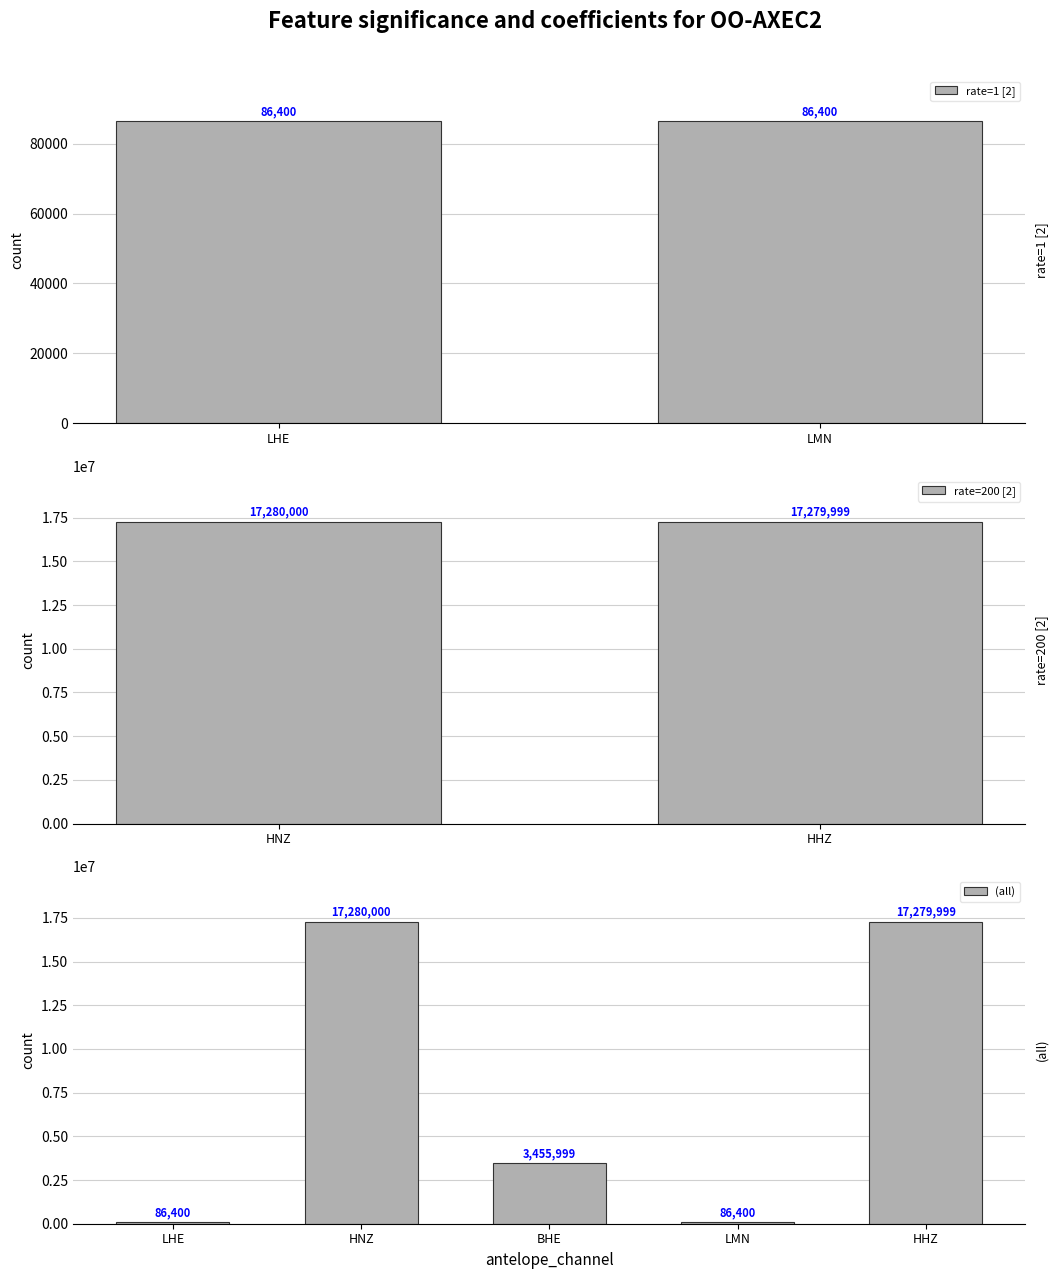

The value at LMN is 140513. True or false?

False